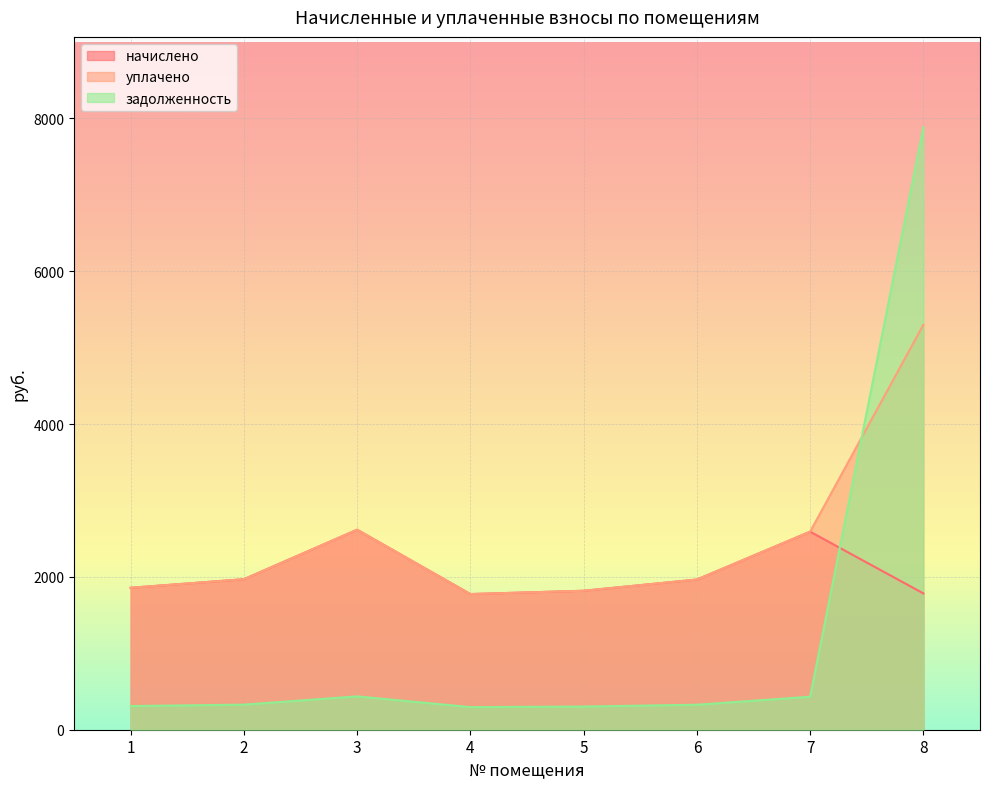

What is the difference between the maximum and minimum values in the задолженность series?

7589.4